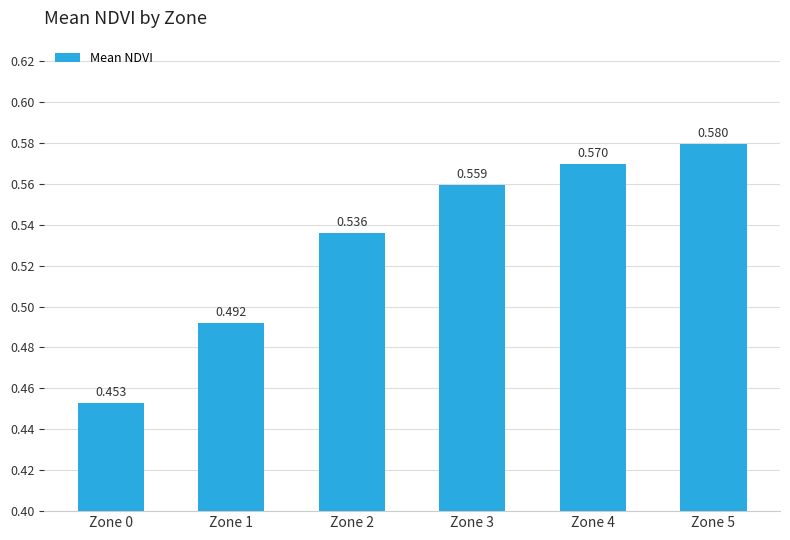

Reading left to right, transcribe all the data shown in this chart.

0.5	0.5	0.5	0.6	0.6	0.6